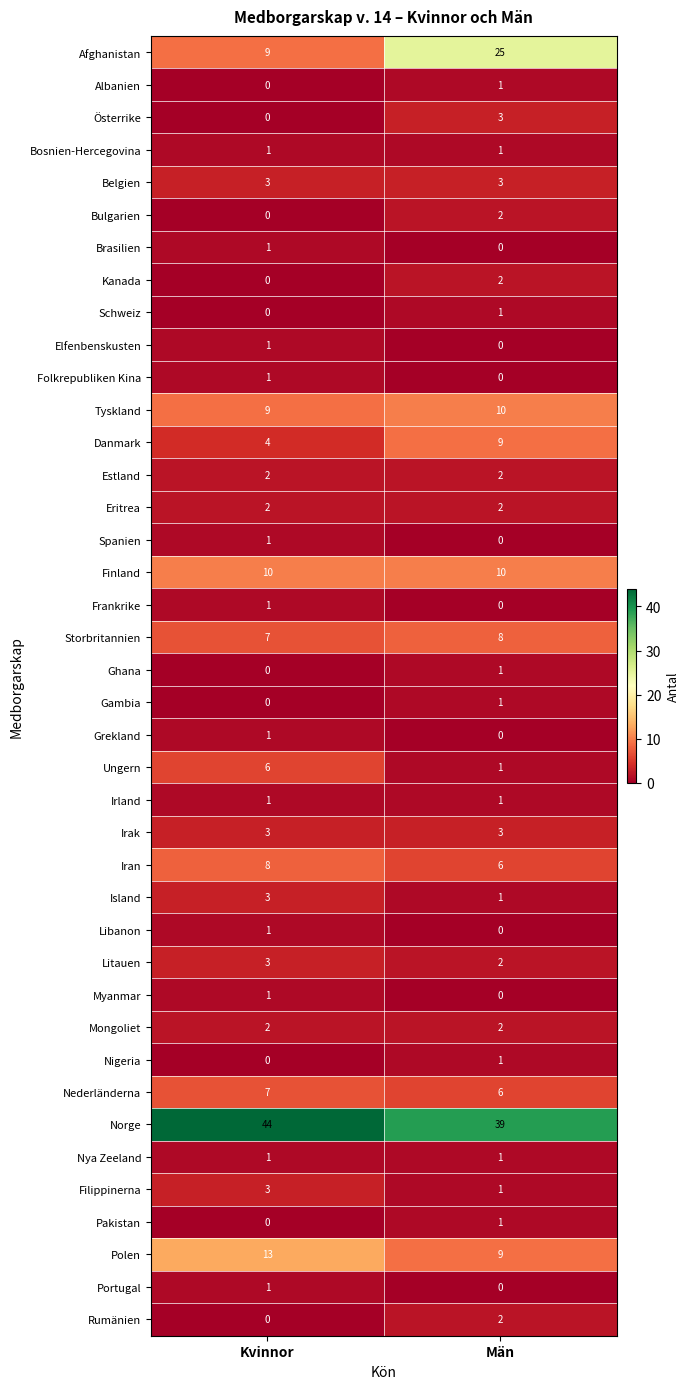

How many data points does each series have?

2